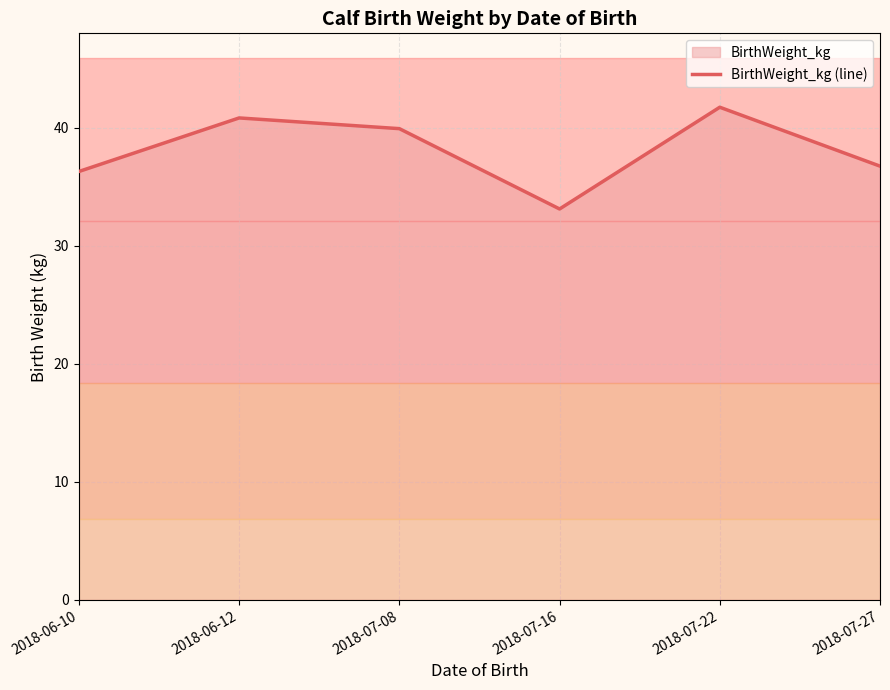

Is this an area chart (filled region under the line)?

No